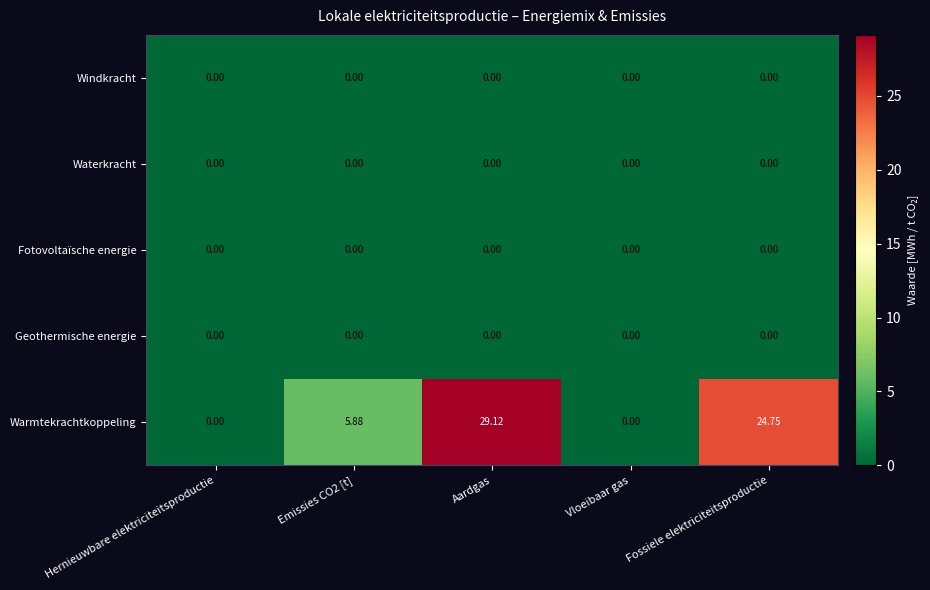

Which series has the widest spread of values?

Warmtekrachtkoppeling